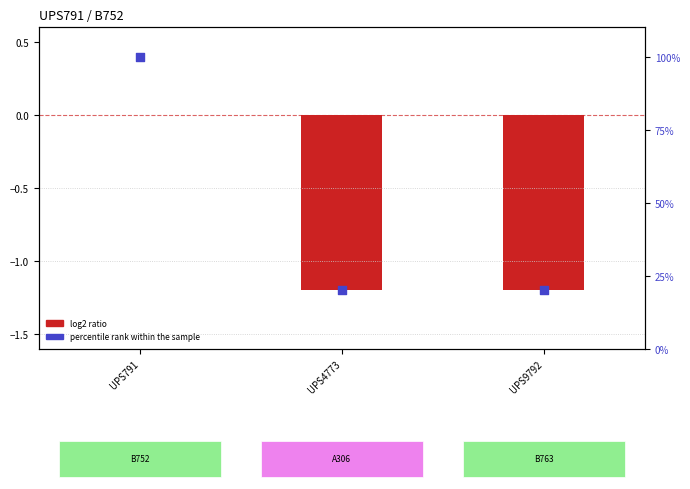

Which series reaches the maximum Y coordinate?

percentile rank within the sample